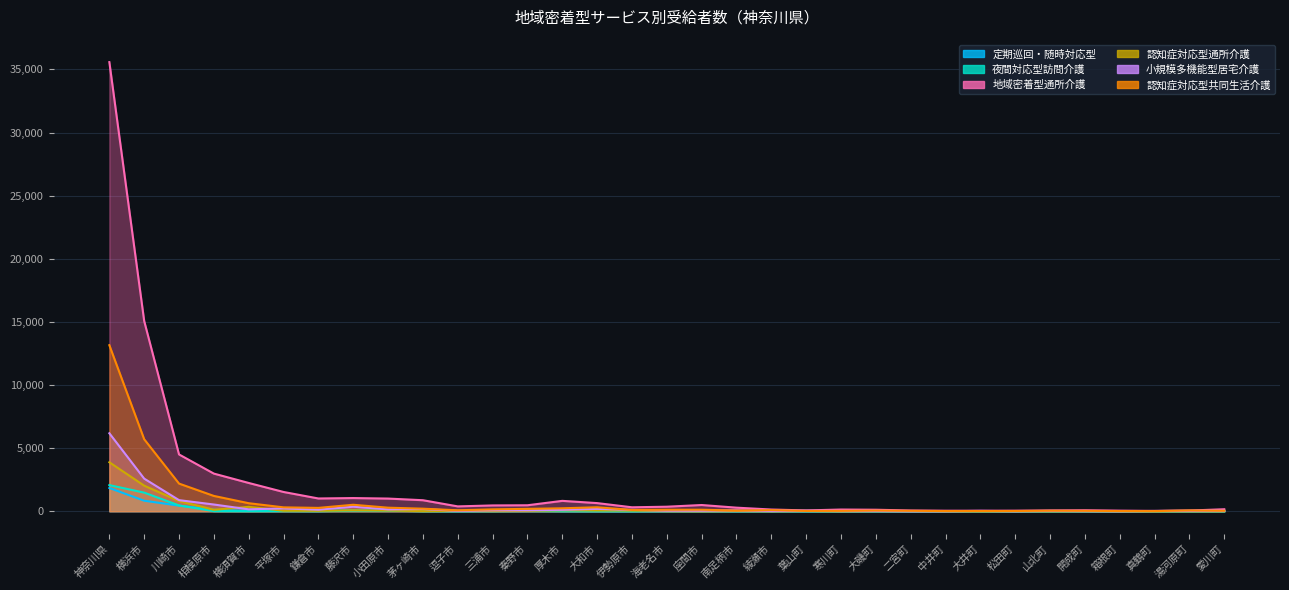

Which series has the largest total across all categories?

地域密着型通所介護